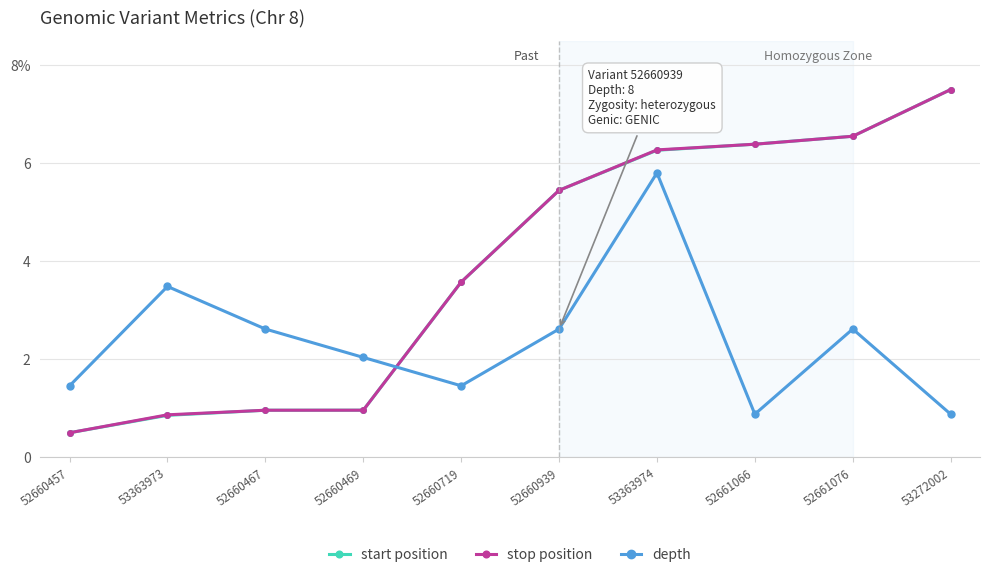

Does the chart display data point markers on the line(s)?

Yes